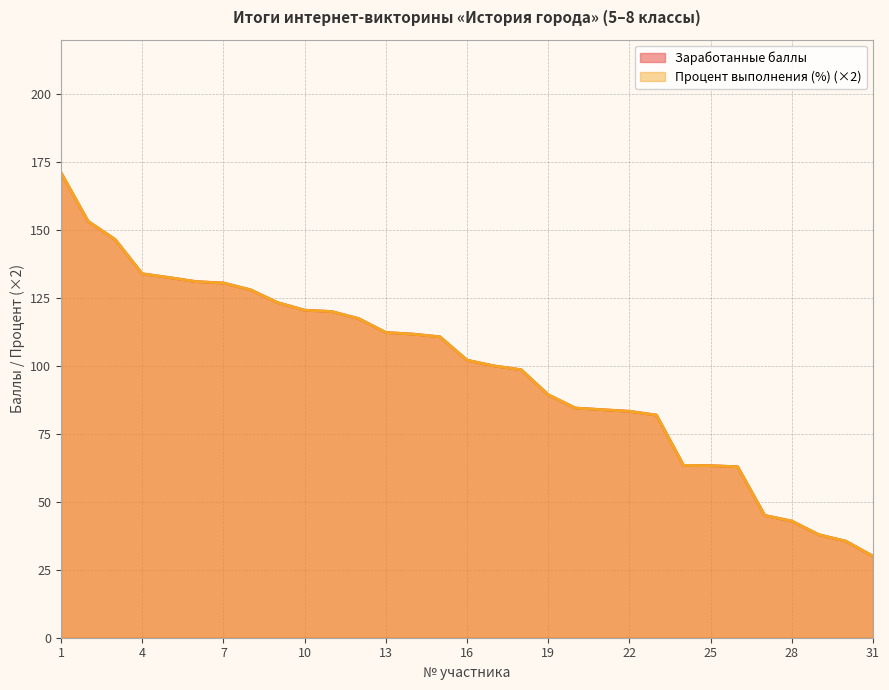

At which category is the sum across all series the highest?

1